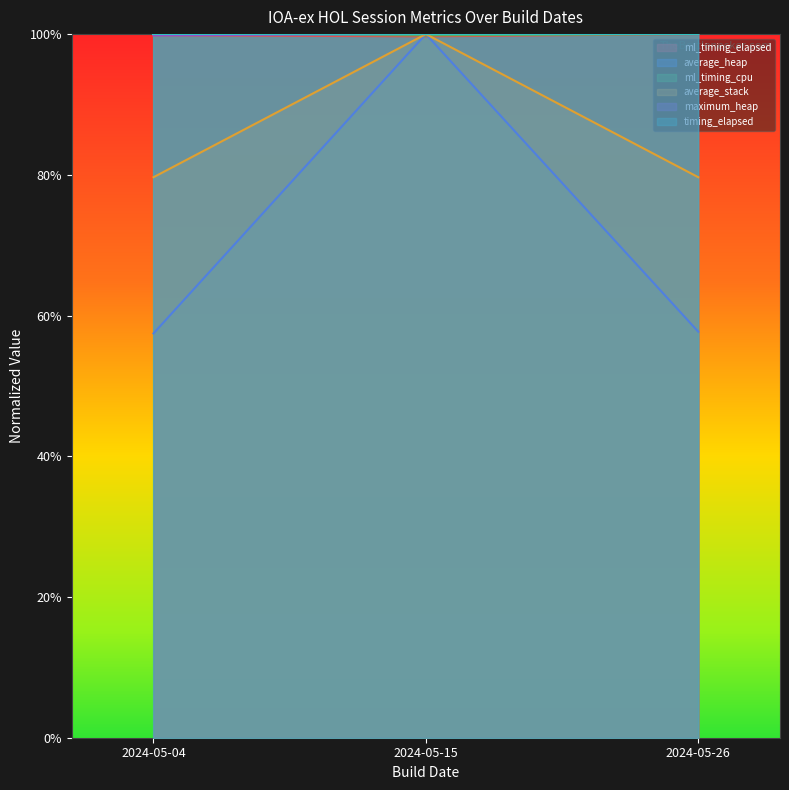

What is the sum of the average_heap values at 2024-05-04 and 2024-05-15?

1.6